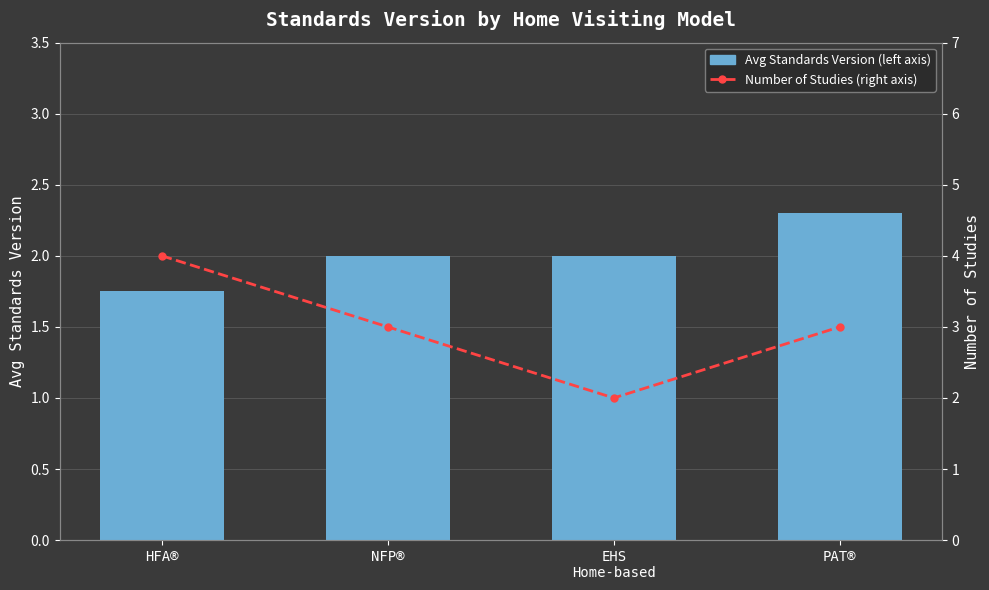

What position from the left is HFA®?

1